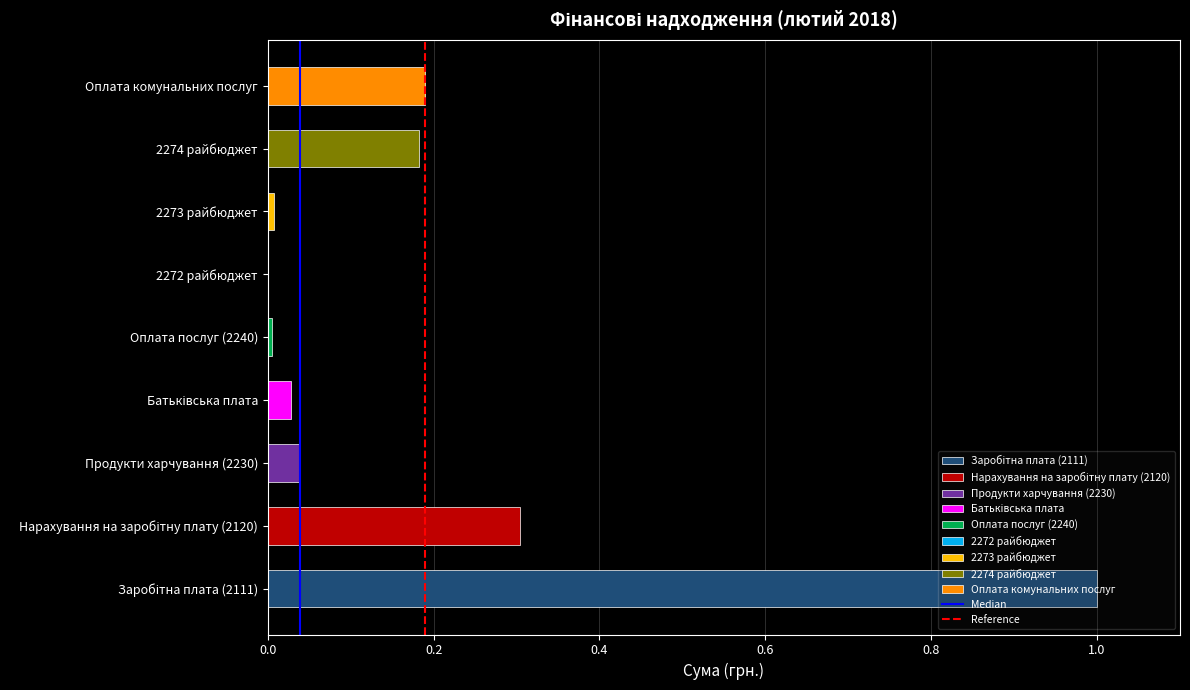

What is the maximum value shown in the chart?

1.0